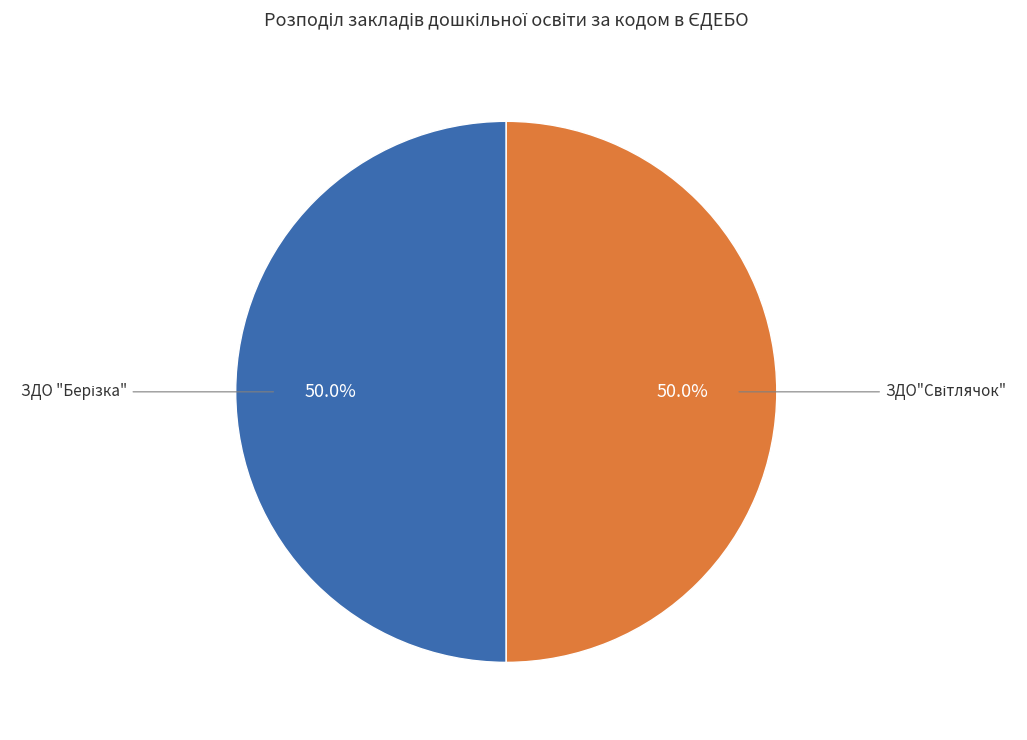

How many slices are in this pie chart?

2